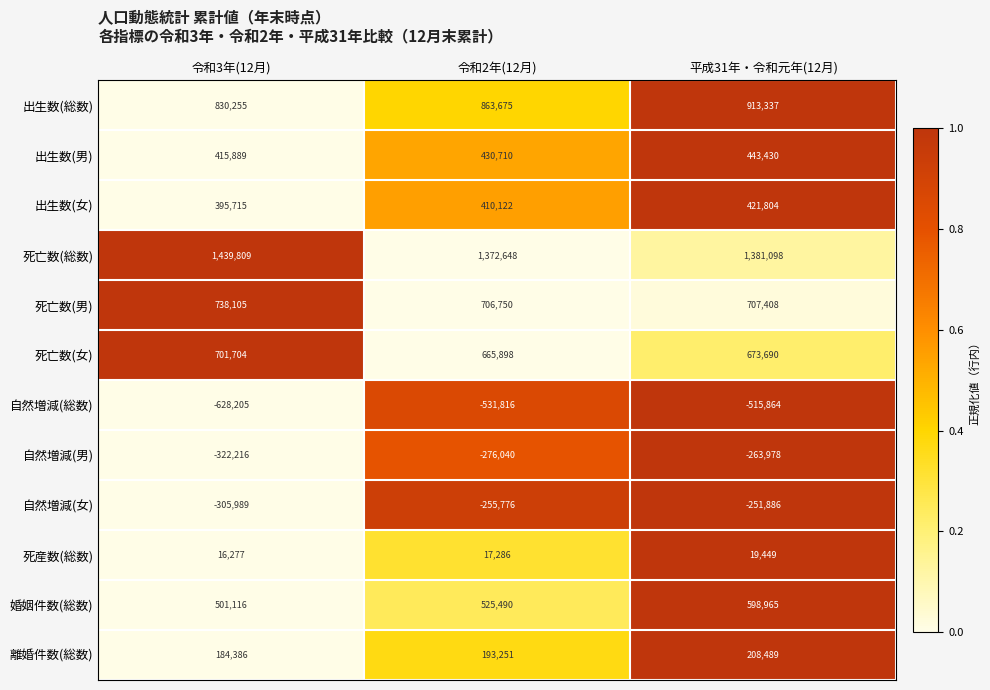

Which series changed the most between 令和3年(12月) and 平成31年・令和元年(12月)?

自然増減(総数)